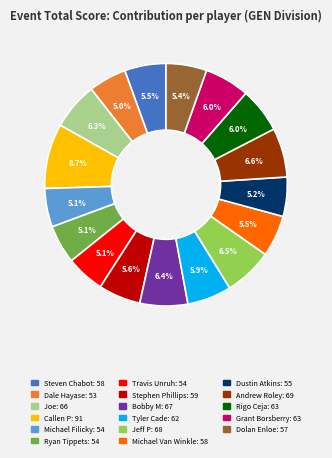

Between Joe and Ryan Tippets, which is larger?

Joe